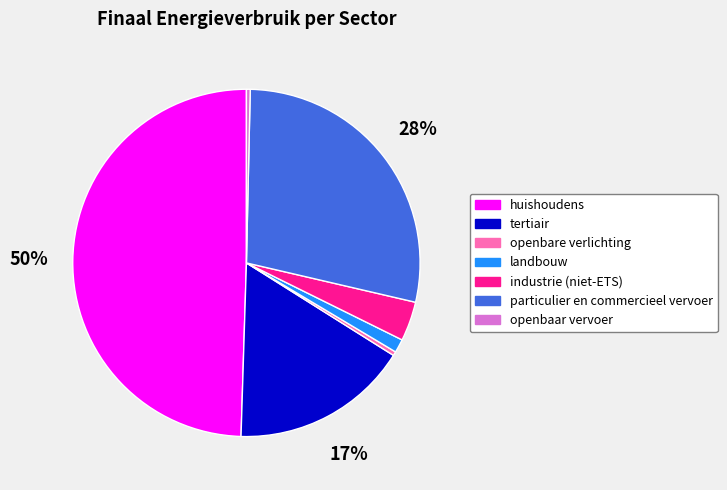

Does openbare verlichting represent more than half of the total?

No